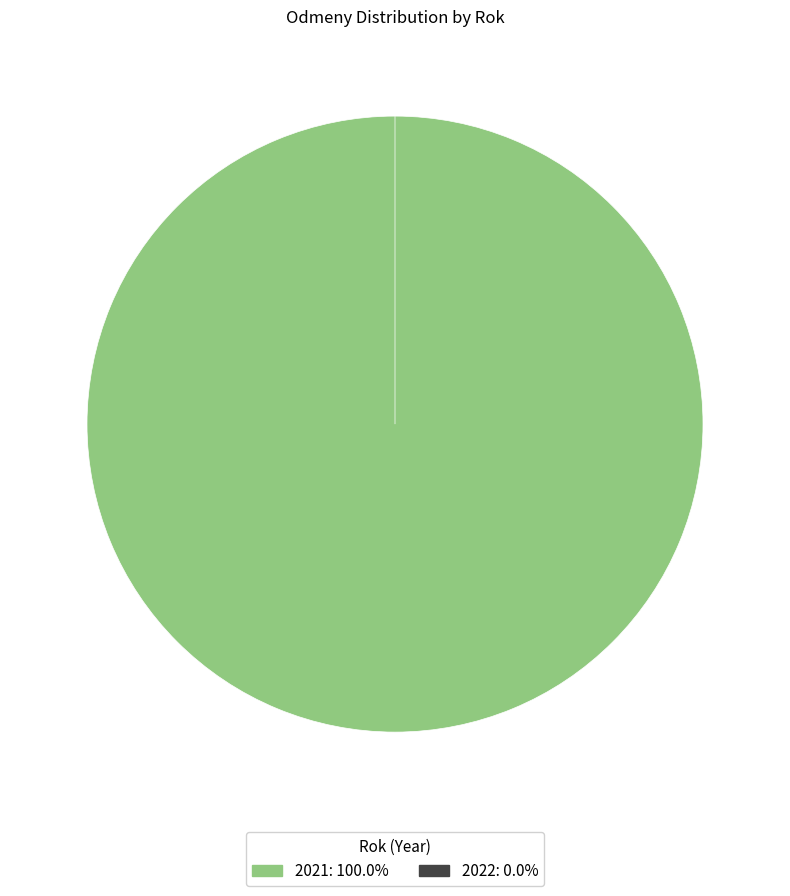

Which category has the biggest portion of the pie?

2021